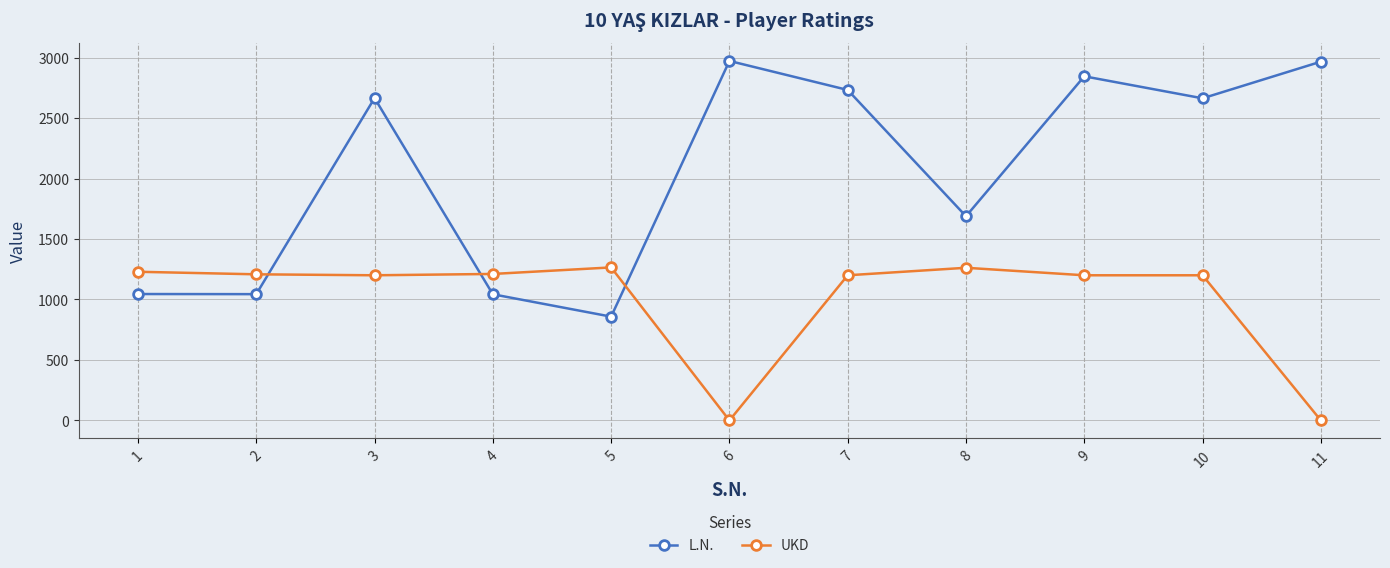

Rank the series by their average value, from lowest to highest.

UKD, L.N.